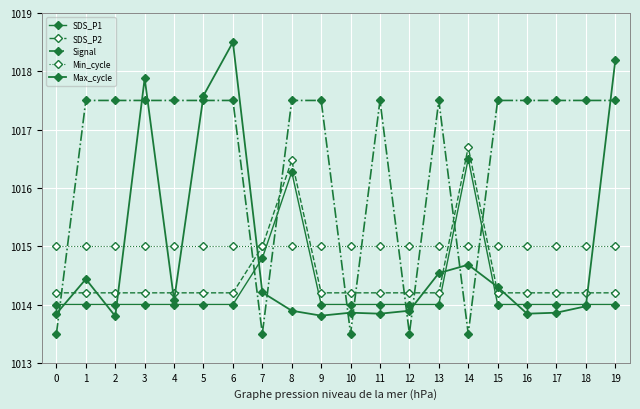

What is the total value across all series at 0?

5070.5